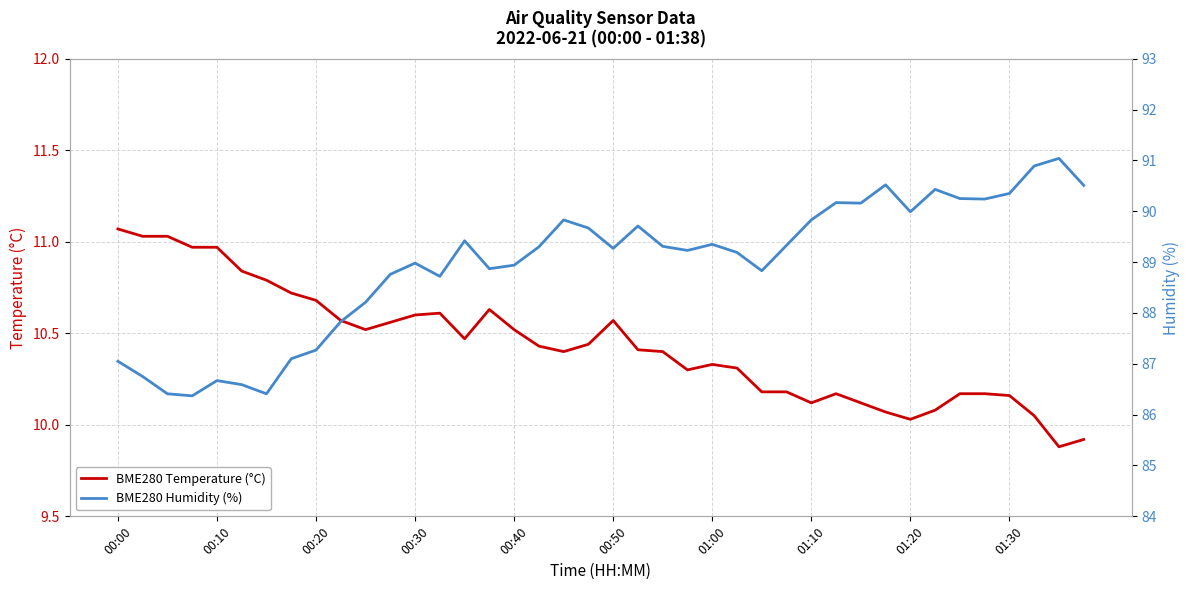

What are all the series names shown in the legend?

BME280 Temperature (°C), BME280 Humidity (%)